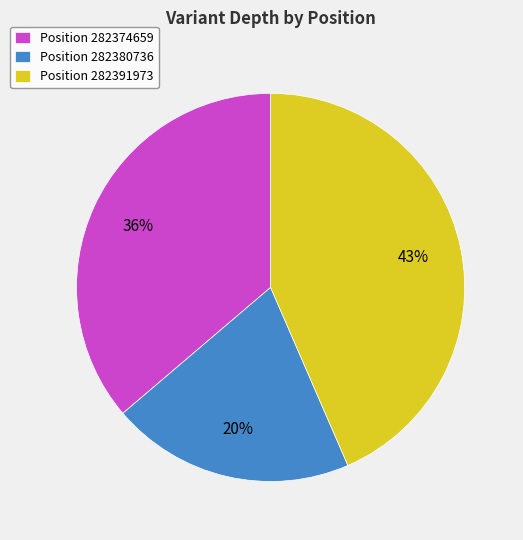

Between Position 282380736 and Position 282374659, which is larger?

Position 282374659